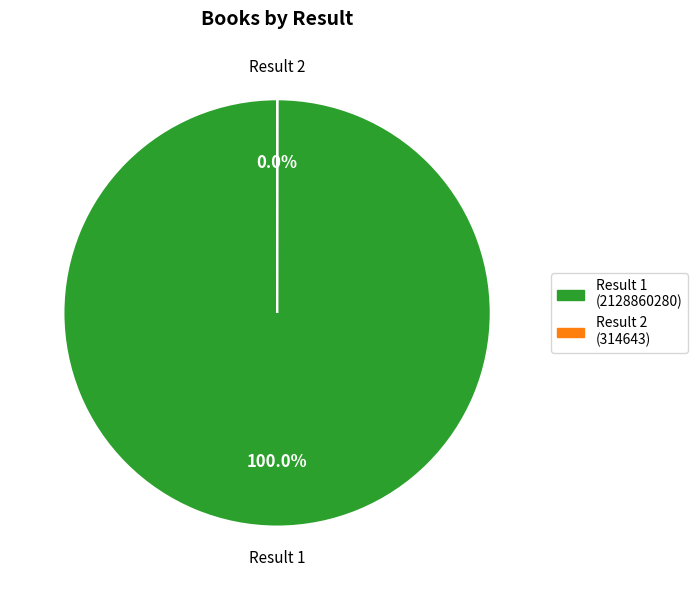

What is the largest slice in the pie chart?

Result 1 (2128860280)